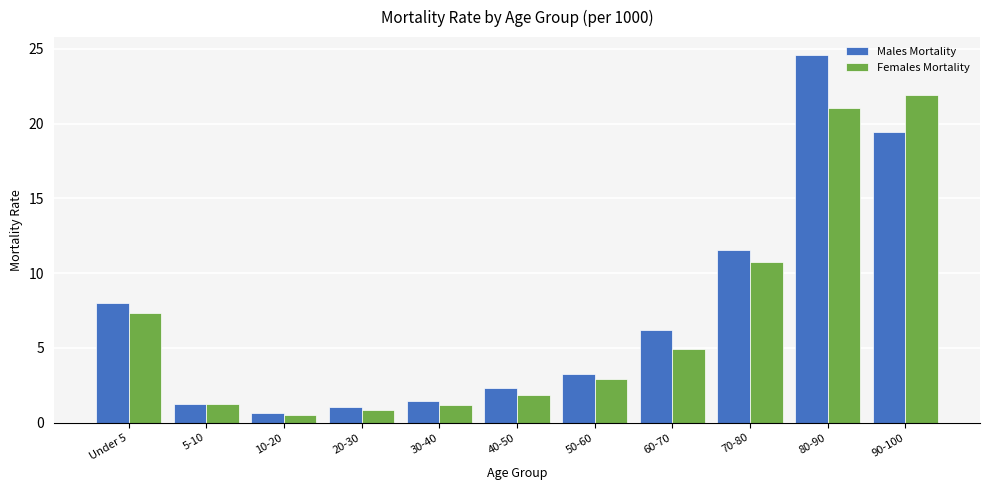

What is the label of the 8th bar from the left?

60-70